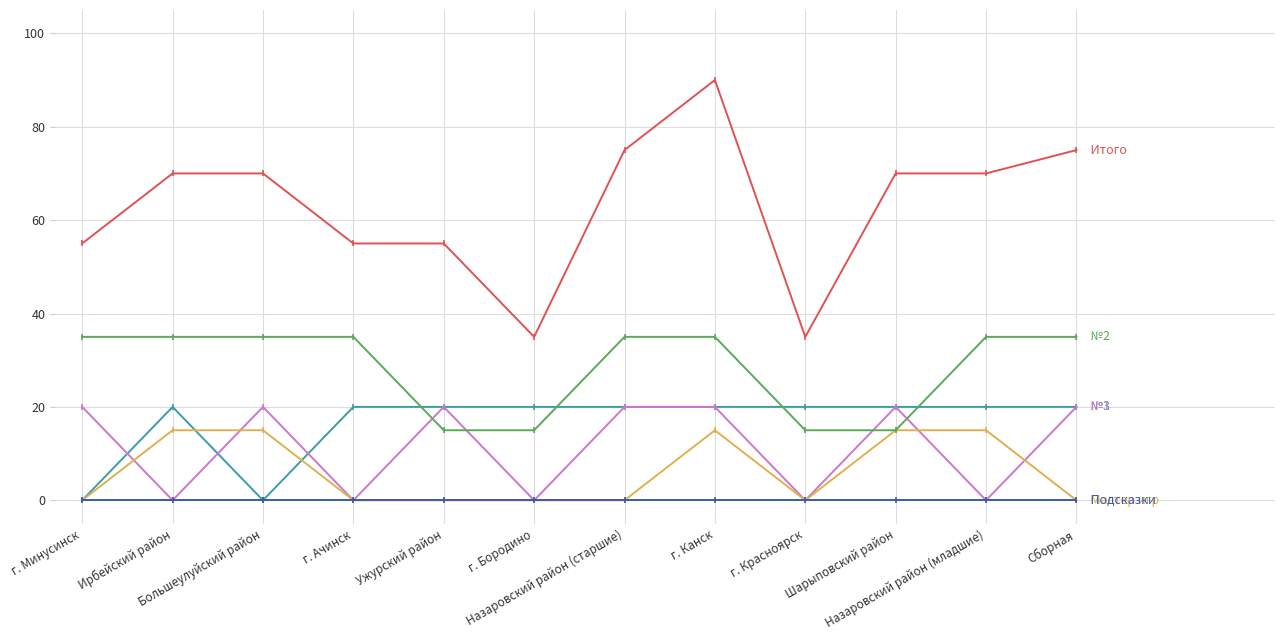

Does the chart display data point markers on the line(s)?

Yes